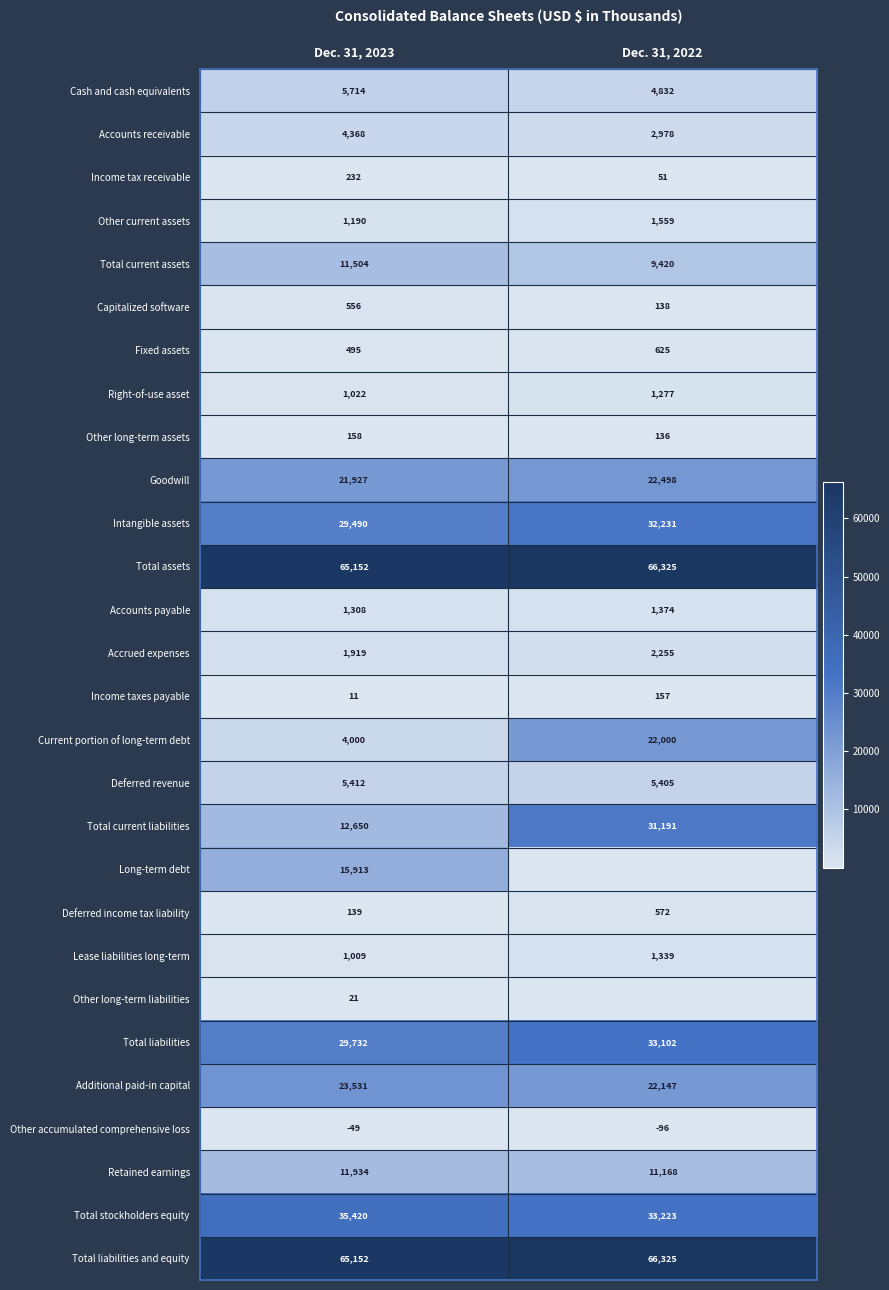

Is the value of Accrued expenses at Dec. 31, 2022 greater than the value of Additional paid-in capital at Dec. 31, 2023?

No